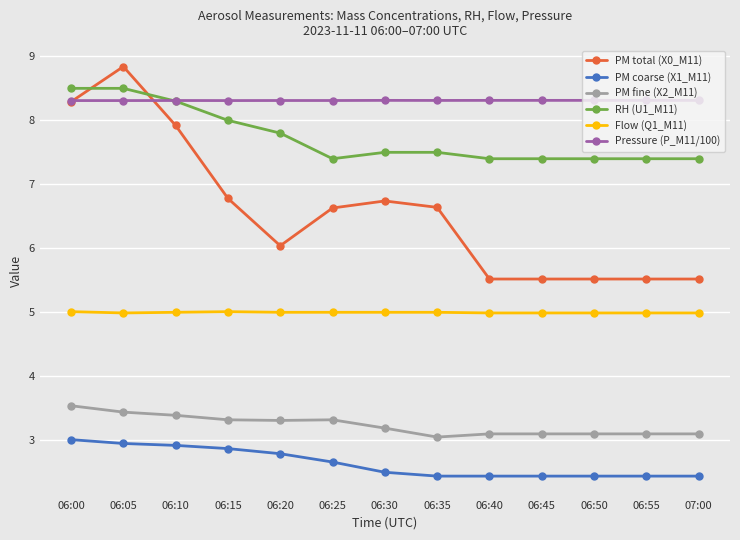

True or false: PM coarse (X1_M11) and RH (U1_M11) intersect in this chart.

False